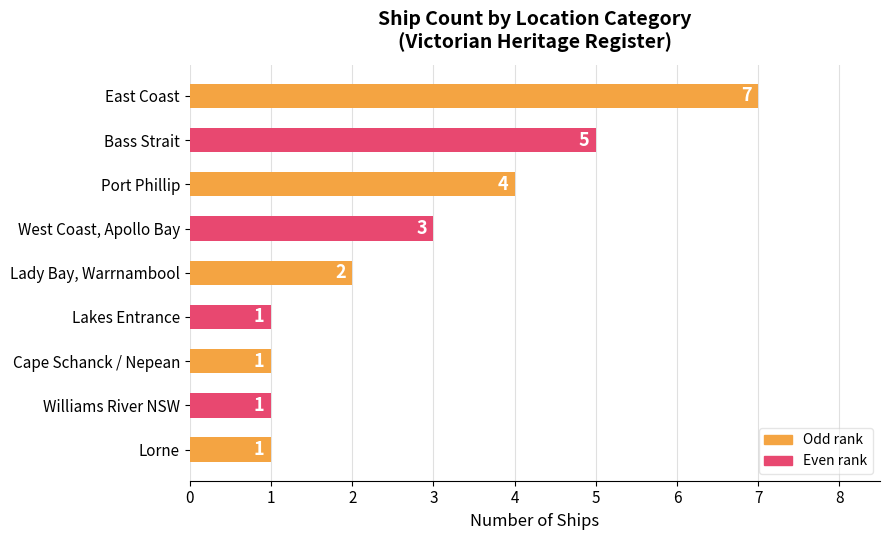

The chart shows a value of 1 at Williams River NSW. True or false?

True